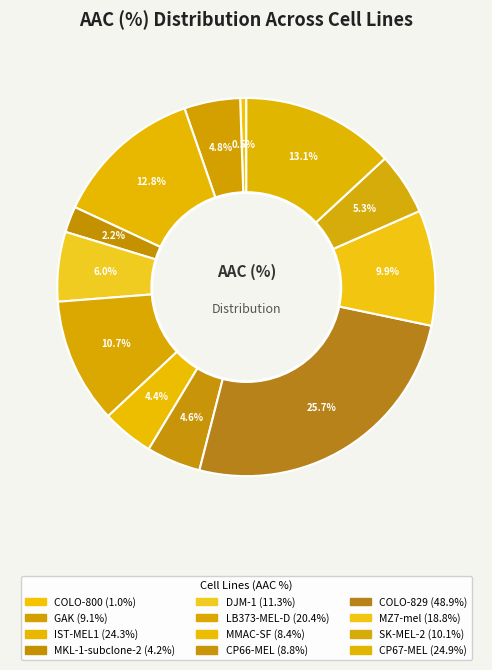

What is the largest slice in the pie chart?

COLO-829